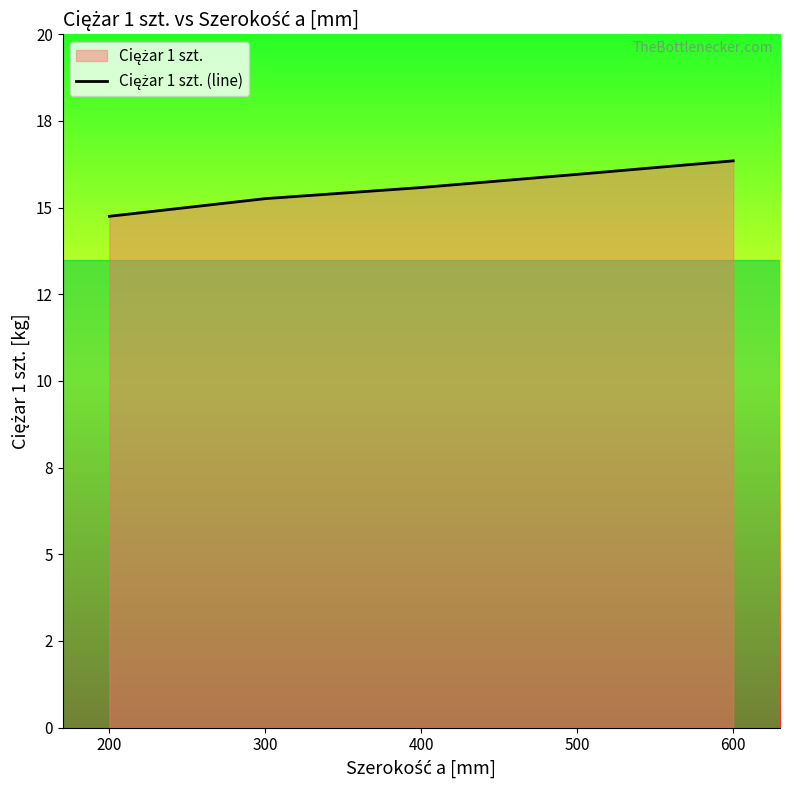

Count the number of values greater than 15.

4